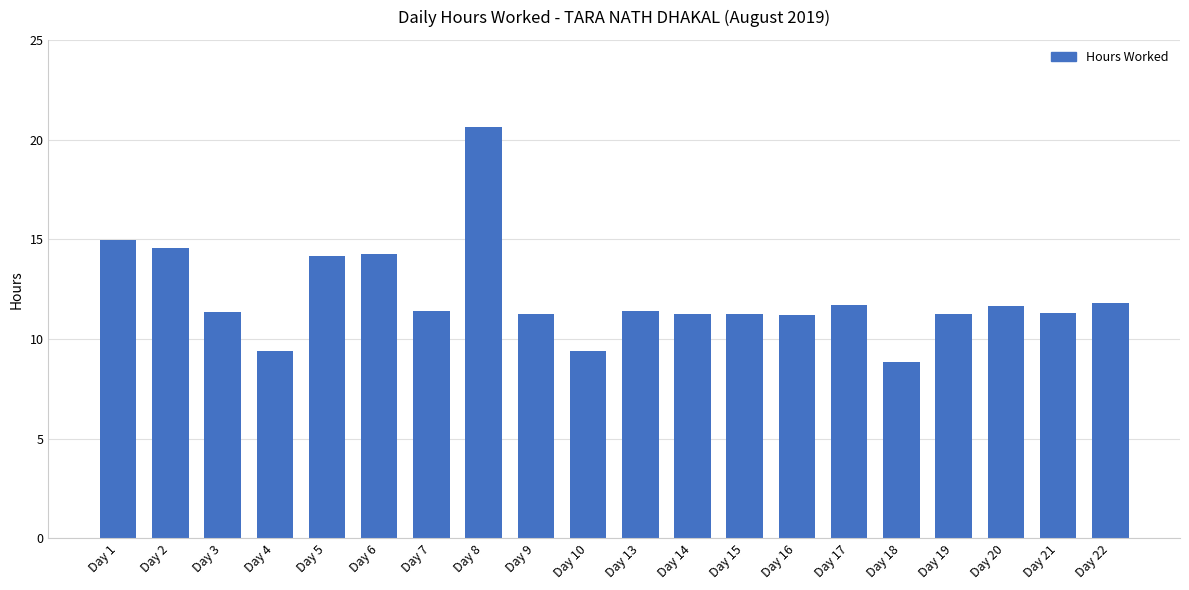

How many series are shown in this chart?

1